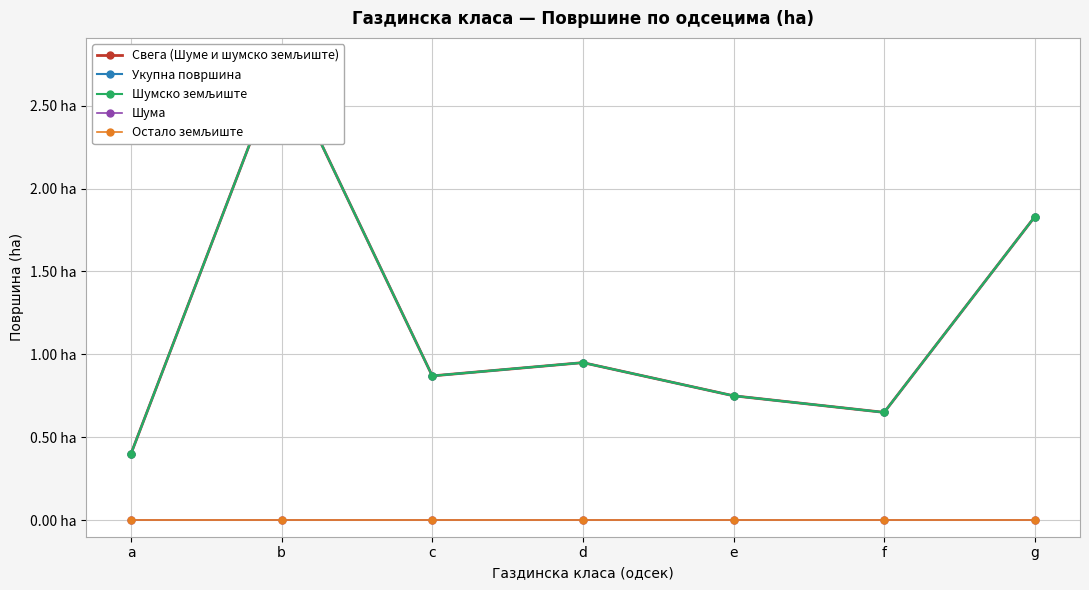

What are all the series names shown in the legend?

Свега (Шуме и шумско земљиште), Укупна површина, Шумско земљиште, Шума, Остало земљиште